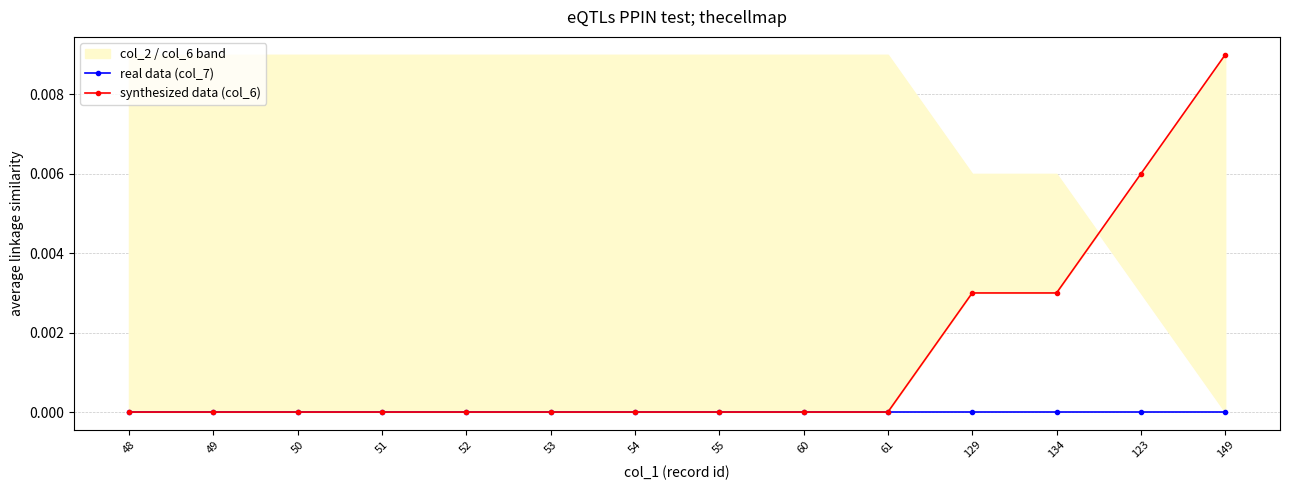

Does the chart have visible grid lines?

Yes